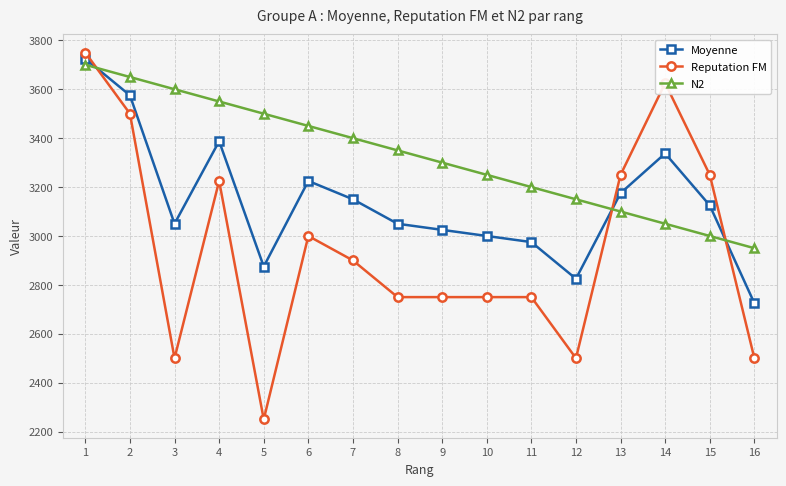

True or false: Reputation FM has more than 0 points higher than both neighbors.

True